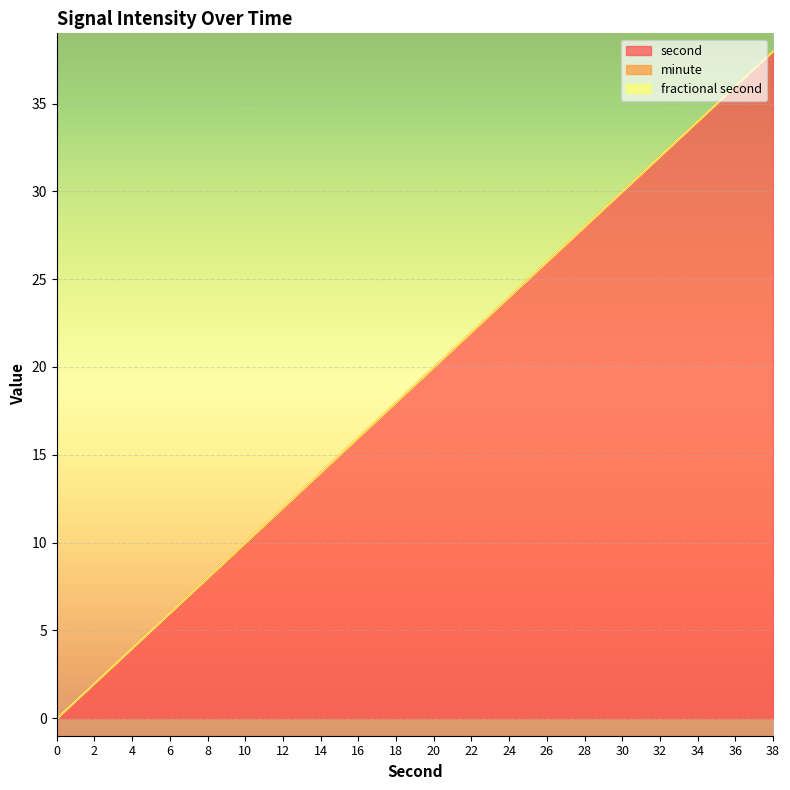

What is the difference between the maximum and second lowest values in the second series?

36